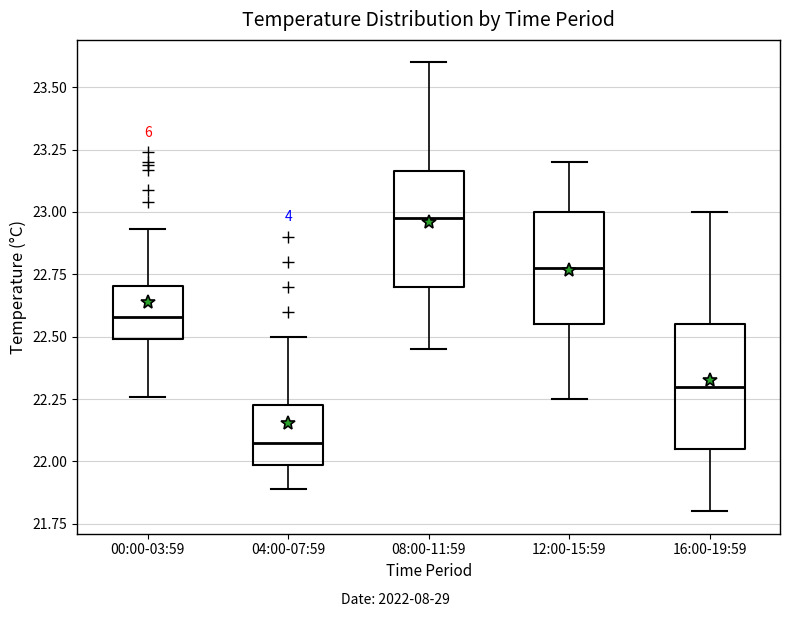

Reading left to right, read every box against the y-axis: the position of its median line, the range the box covers, and the ends of its whiskers. The values are not printed on the chart, so give them approximately, as read against the axis.

00:00-03:59: median 22.60, box 22.50 to 22.70, whiskers 22.25 to 22.95
04:00-07:59: median 22.10, box 22.00 to 22.25, whiskers 21.90 to 22.50
08:00-11:59: median 23.00, box 22.70 to 23.15, whiskers 22.45 to 23.60
12:00-15:59: median 22.80, box 22.55 to 23.00, whiskers 22.25 to 23.20
16:00-19:59: median 22.30, box 22.05 to 22.55, whiskers 21.80 to 23.00